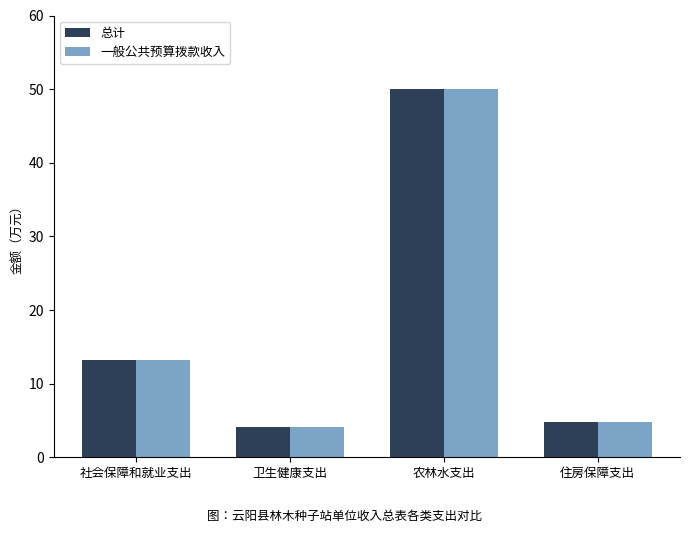

At which category is the sum across all series the highest?

农林水支出